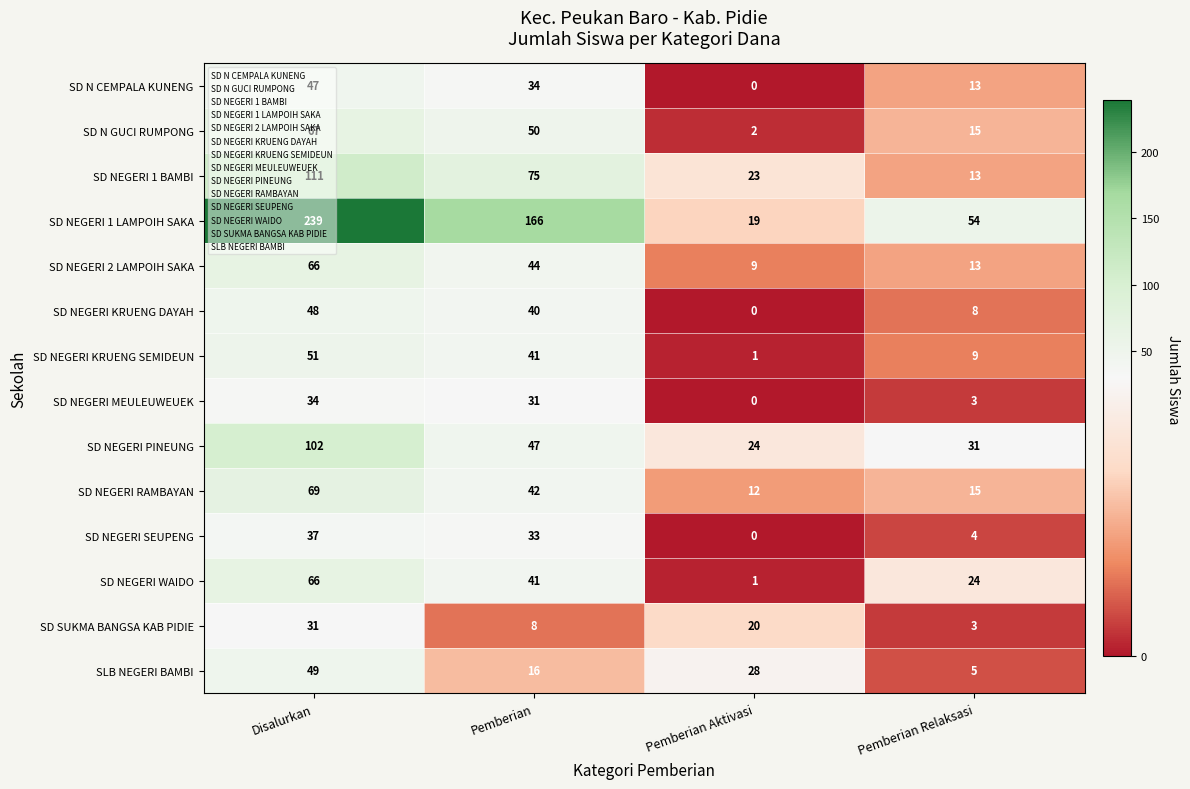

Between Pemberian Aktivasi and Pemberian Relaksasi, which series saw the biggest shift?

SD NEGERI 1 LAMPOIH SAKA